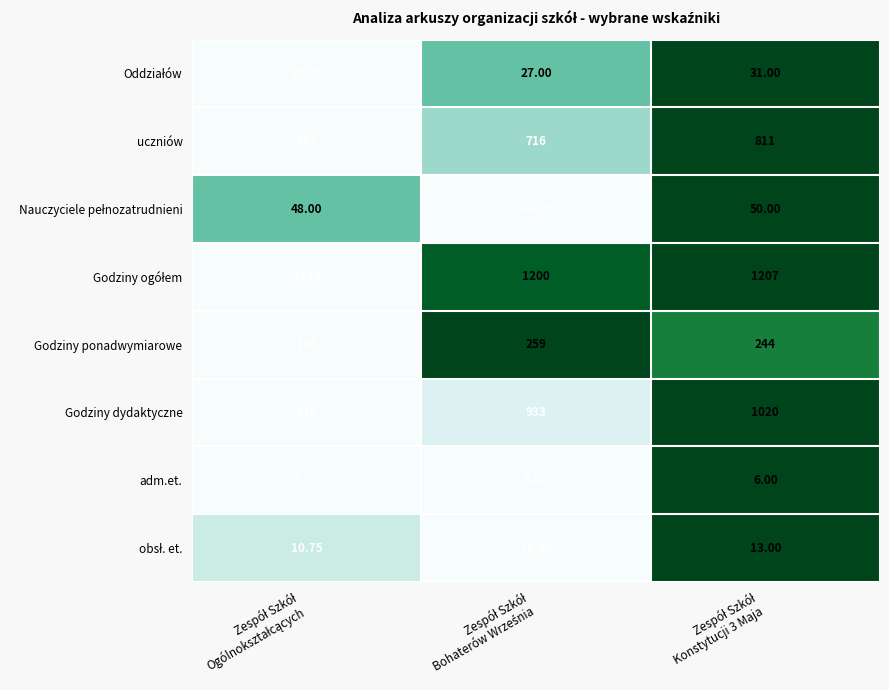

Which series has the widest spread of values?

uczniów